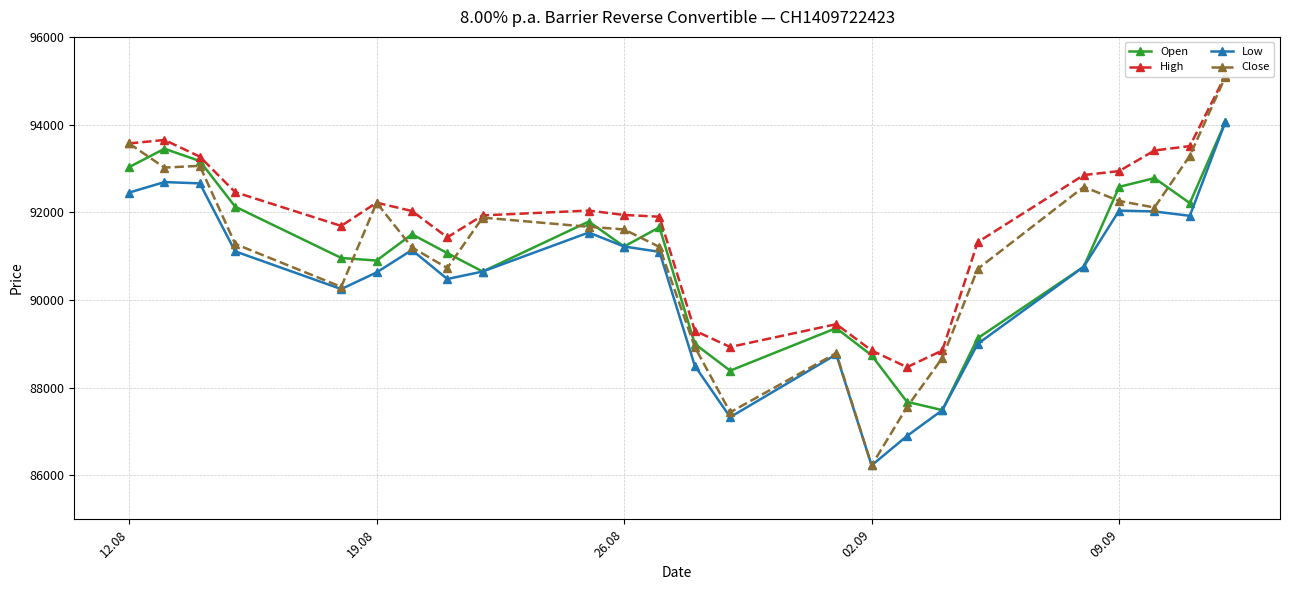

How many interior local valleys does the Open series have?

6